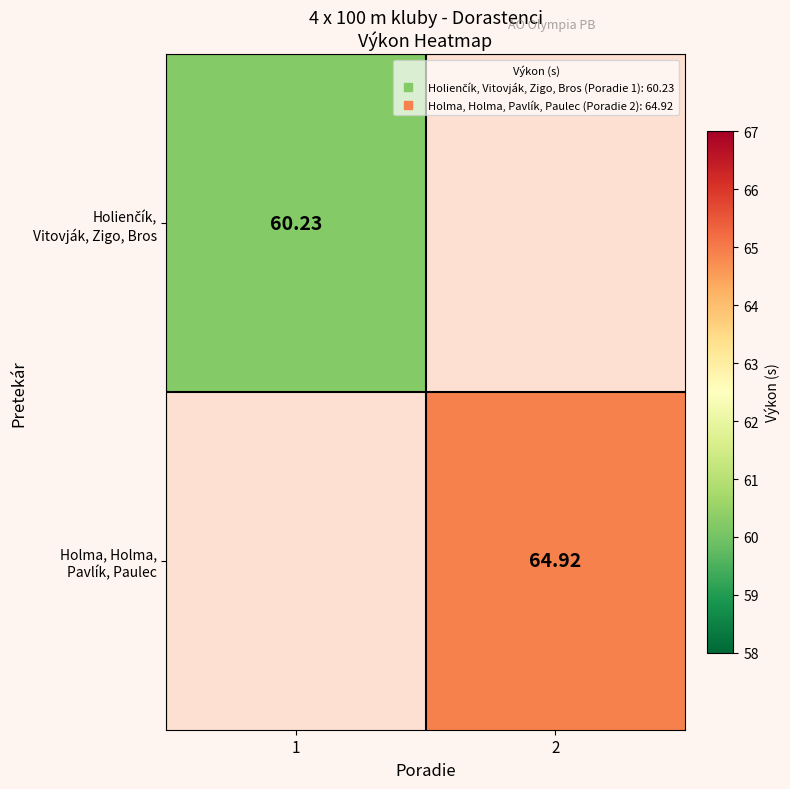

Rank the categories by Holienčík, Vitovják, Zigo, Bros value from lowest to highest.

1, 2